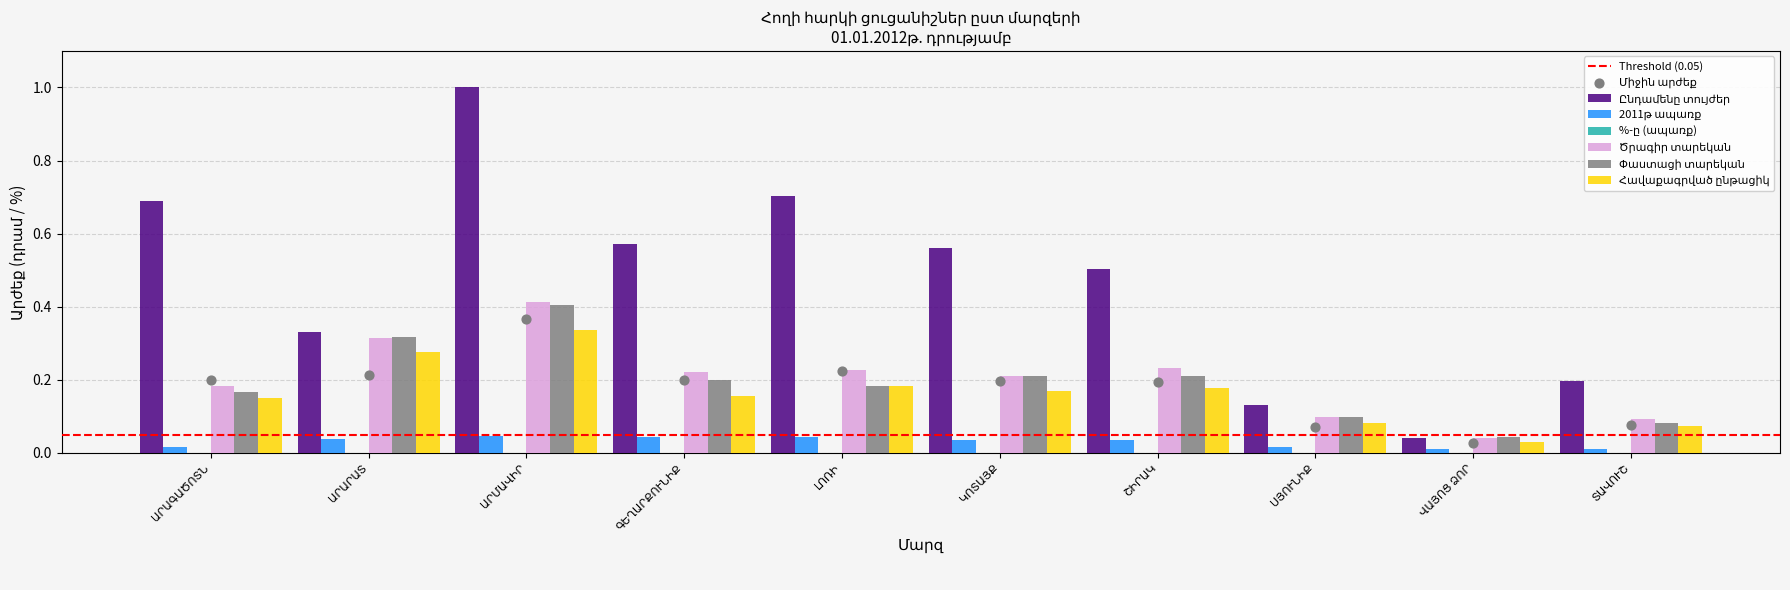

Which series has the largest Y range (max minus min)?

Ընդամենը տույժեր